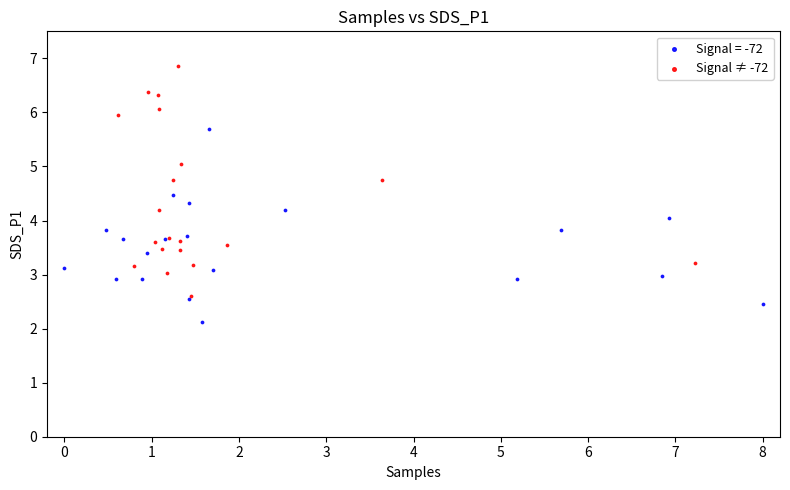

Which series has the widest spread of Y values?

Signal ≠ -72